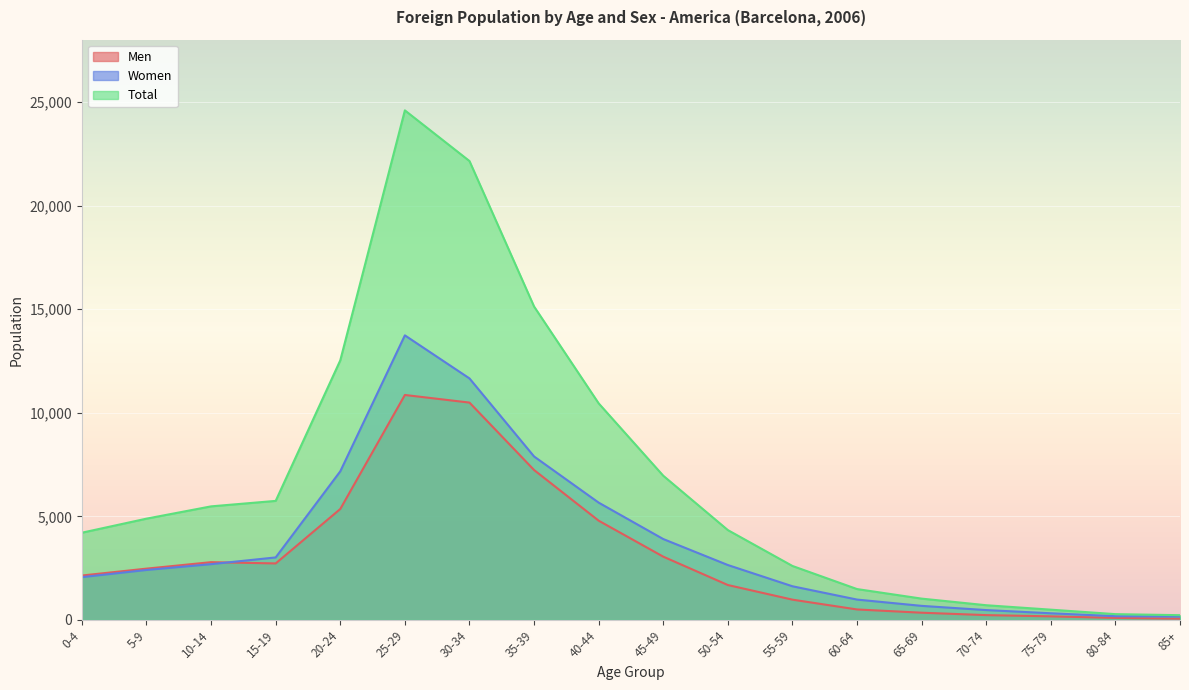

At which label does Total reach its peak?

25-29